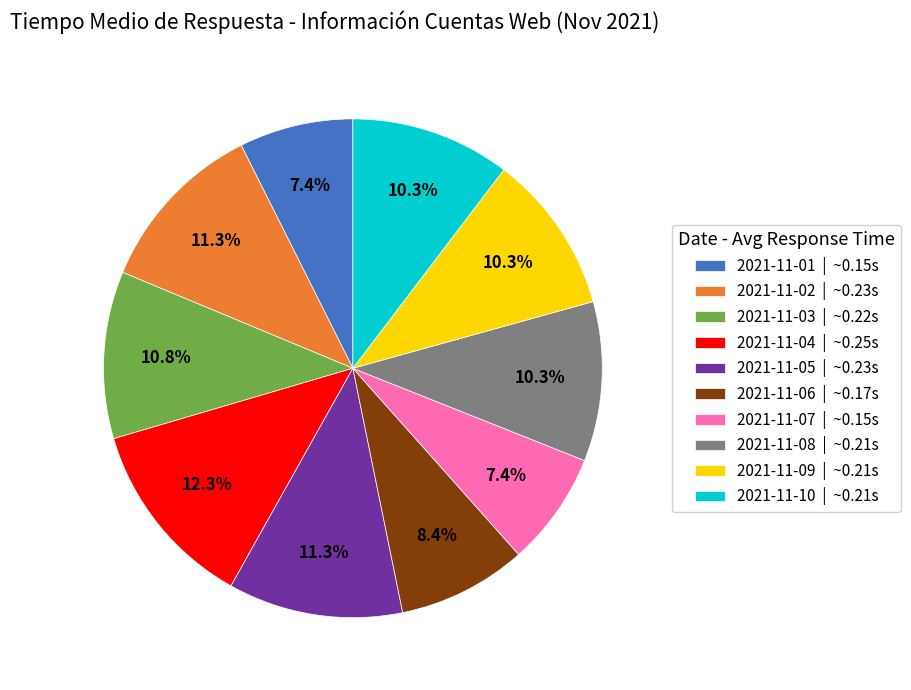

How many segments does this pie chart have?

10